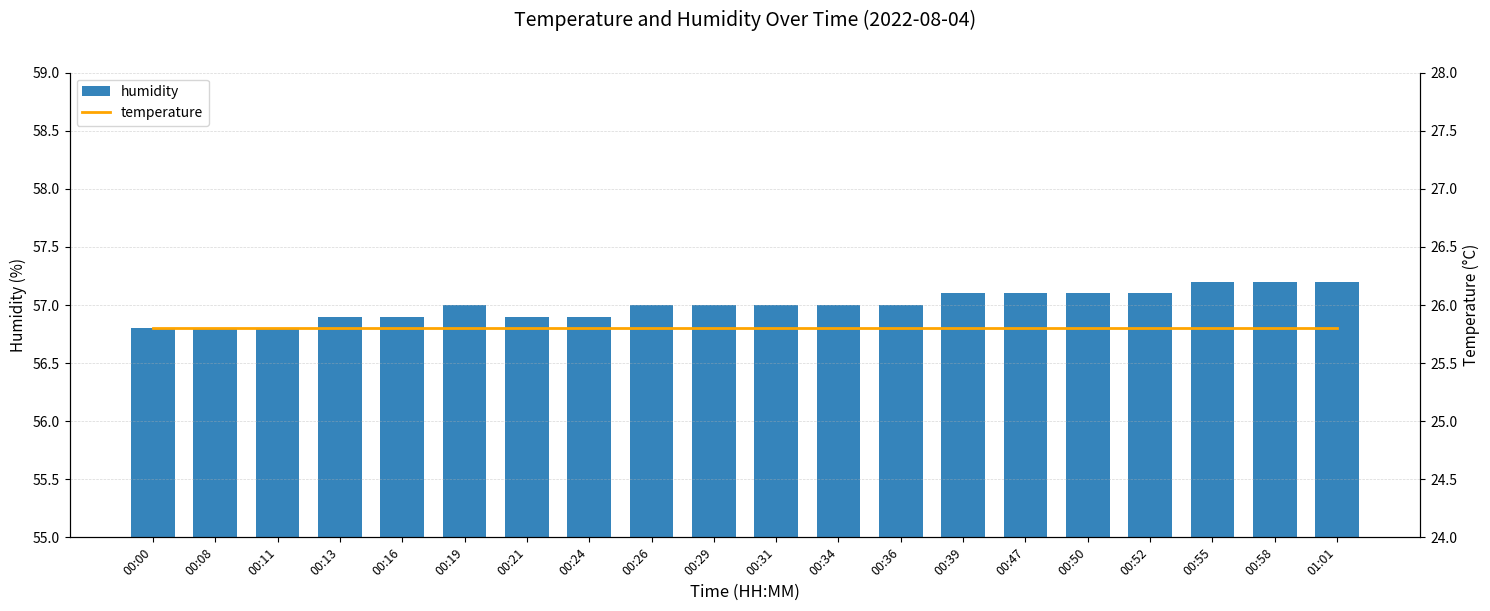

How many humidity values are between 56 and 57?

13